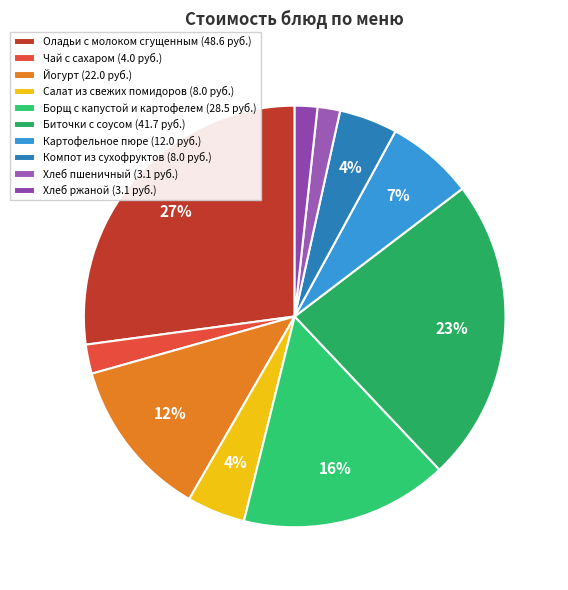

What percentage is the Компот из сухофруктов slice, to the nearest percent?

4%